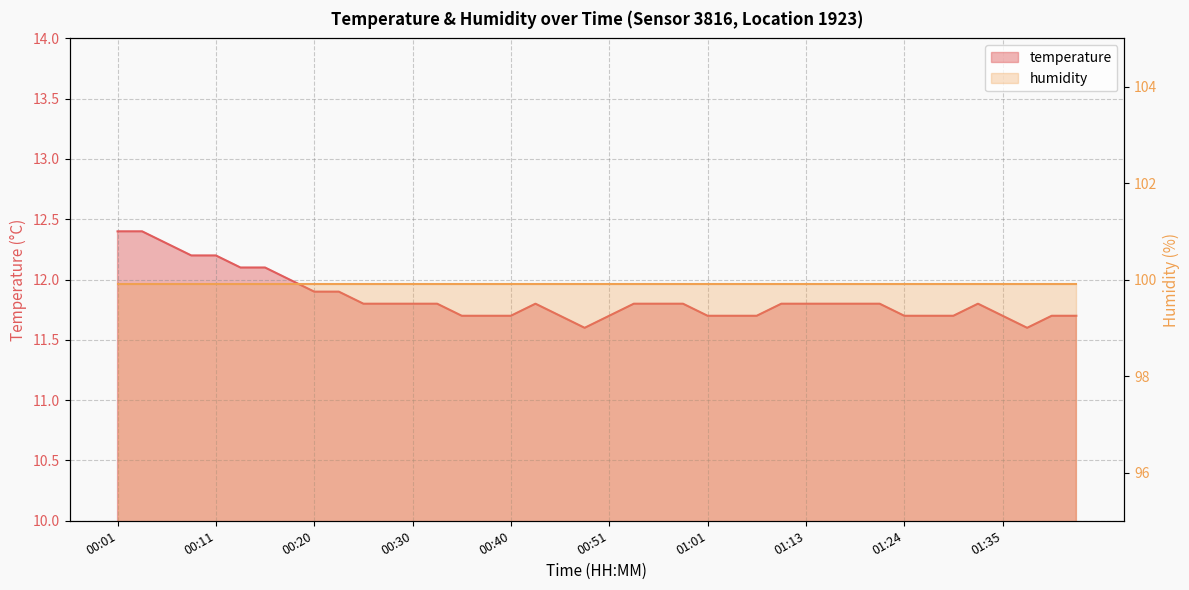

Rank the categories by value from lowest to highest.

00:48, 01:38, 00:36, 00:38, 00:40, 00:46, 00:51, 01:01, 01:04, 01:07, 01:24, 01:27, 01:29, 01:35, 01:41, 01:44, 00:25, 00:28, 00:30, 00:33, 00:43, 00:54, 00:56, 00:59, 01:10, 01:13, 01:16, 01:19, 01:21, 01:32, 00:20, 00:23, 00:18, 00:13, 00:16, 00:08, 00:11, 00:06, 00:01, 00:03